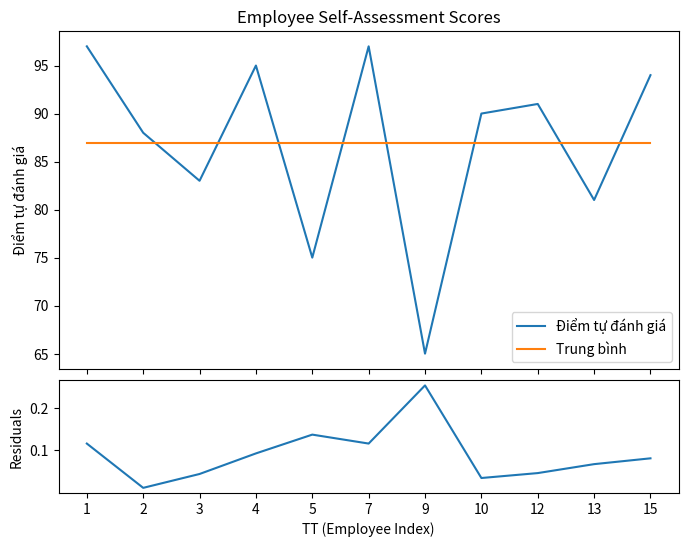

True or false: Trung bình has more than 0 interior local peaks.

False